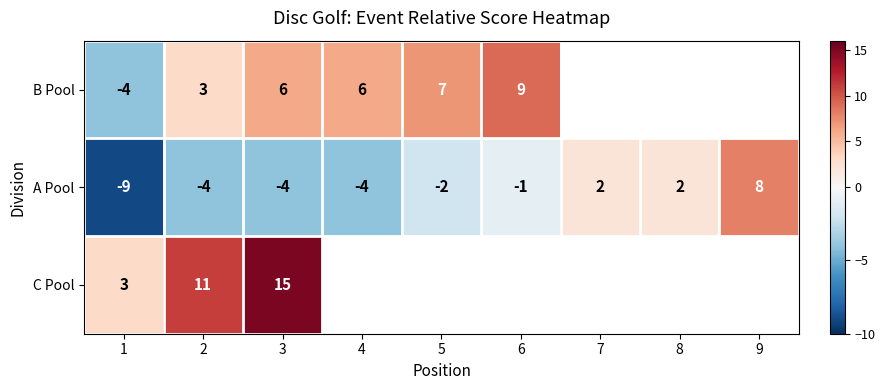

How many values in A Pool are above zero?

3